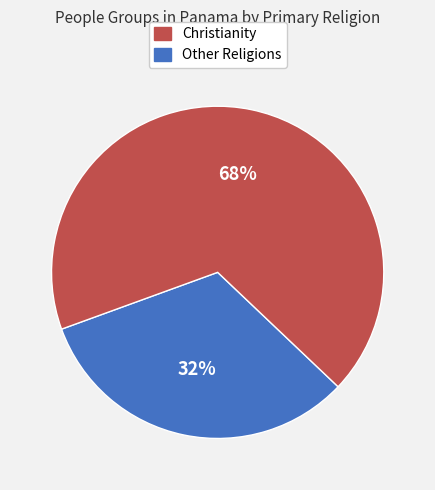

Does any single category account for the majority?

Yes